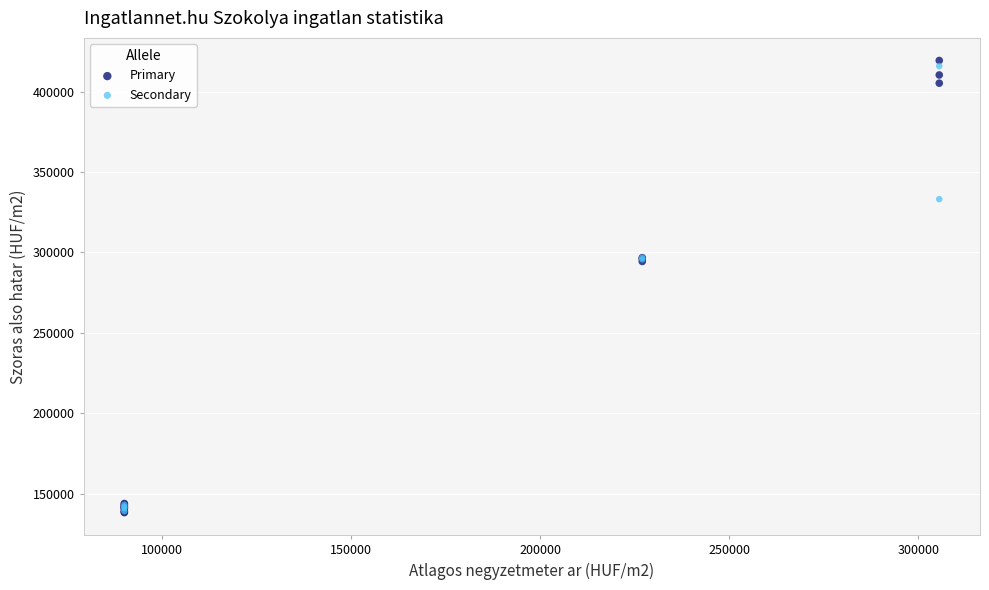

What are all the series names shown in the legend?

Primary, Secondary